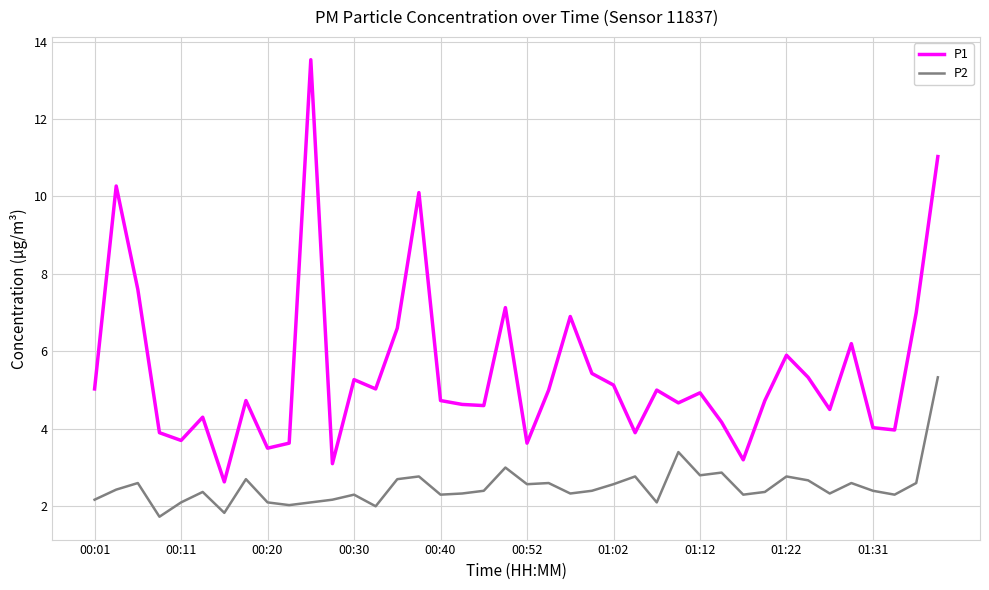

Is this an area chart (filled region under the line)?

No